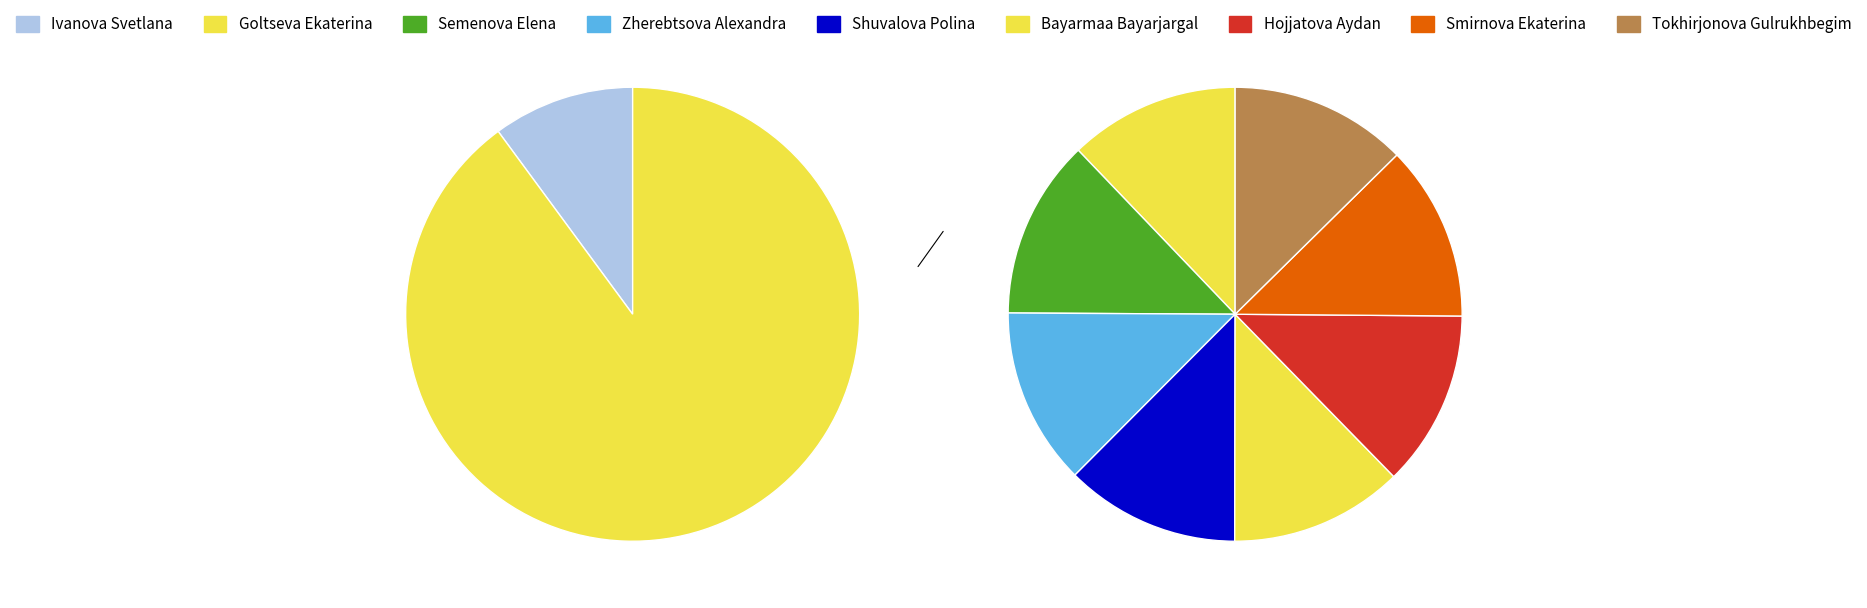

Rank the categories by value from highest to lowest.

Semenova Elena, Zherebtsova Alexandra, Tokhirjonova Gulrukhbegim, Hojjatova Aydan, Smirnova Ekaterina, Shuvalova Polina, Bayarmaa Bayarjargal, Goltseva Ekaterina, Ivanova Svetlana